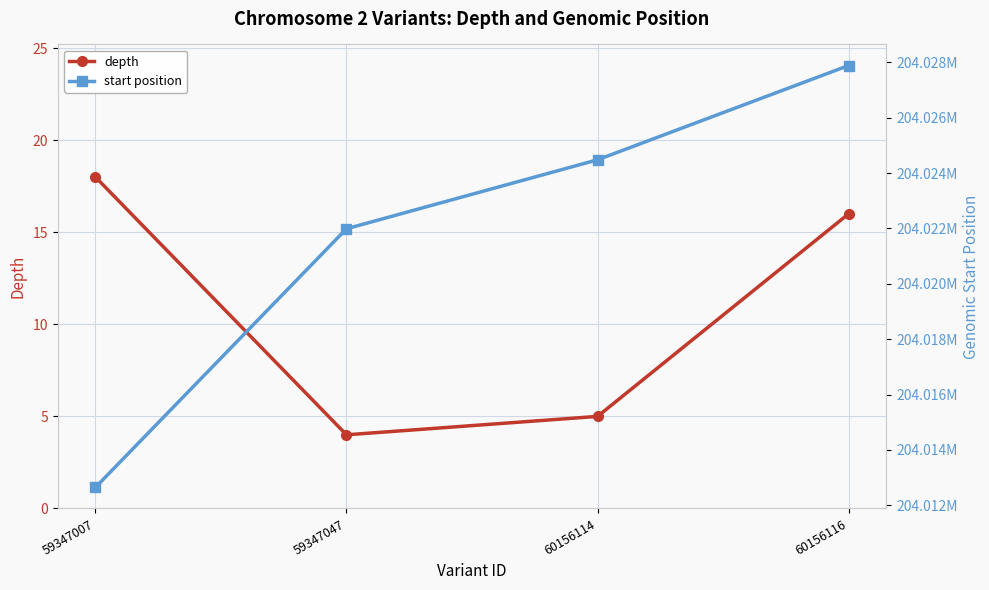

How many values in the depth series exceed 16?

1